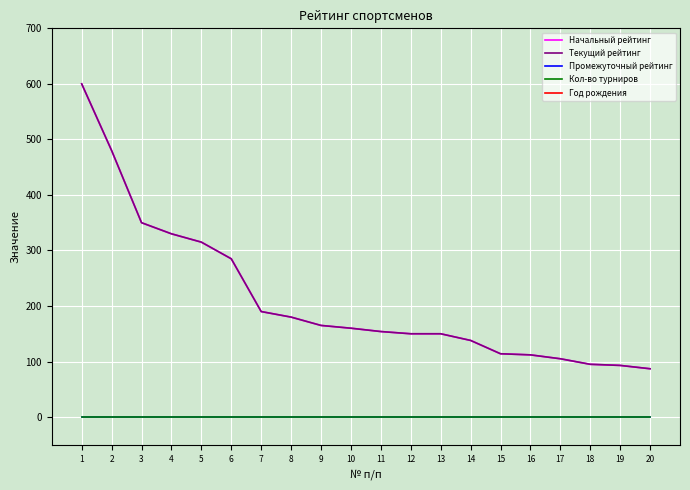

What is the total value across all series at 20?

2178